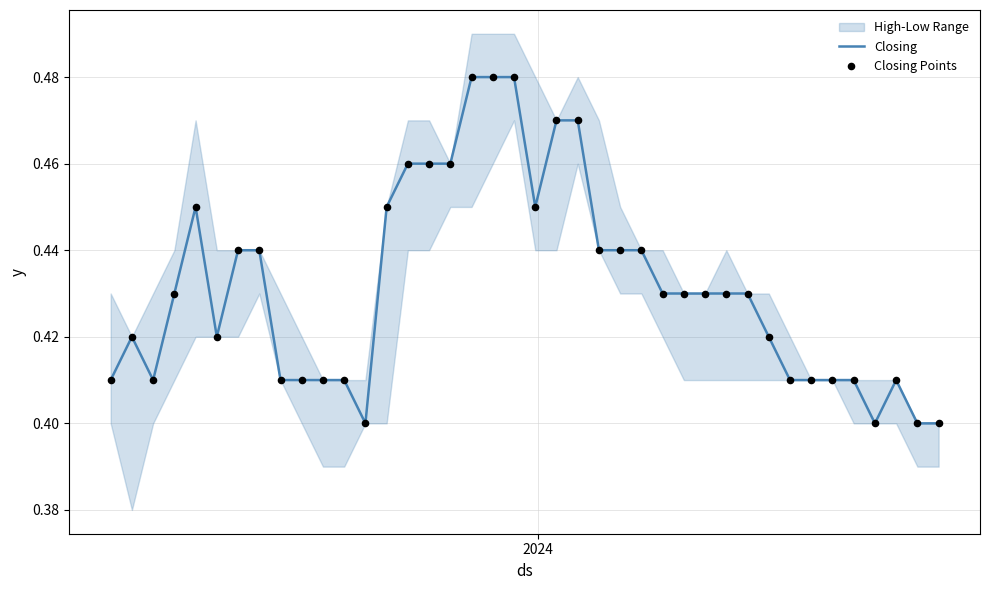

Which series has the largest total across all categories?

Closing